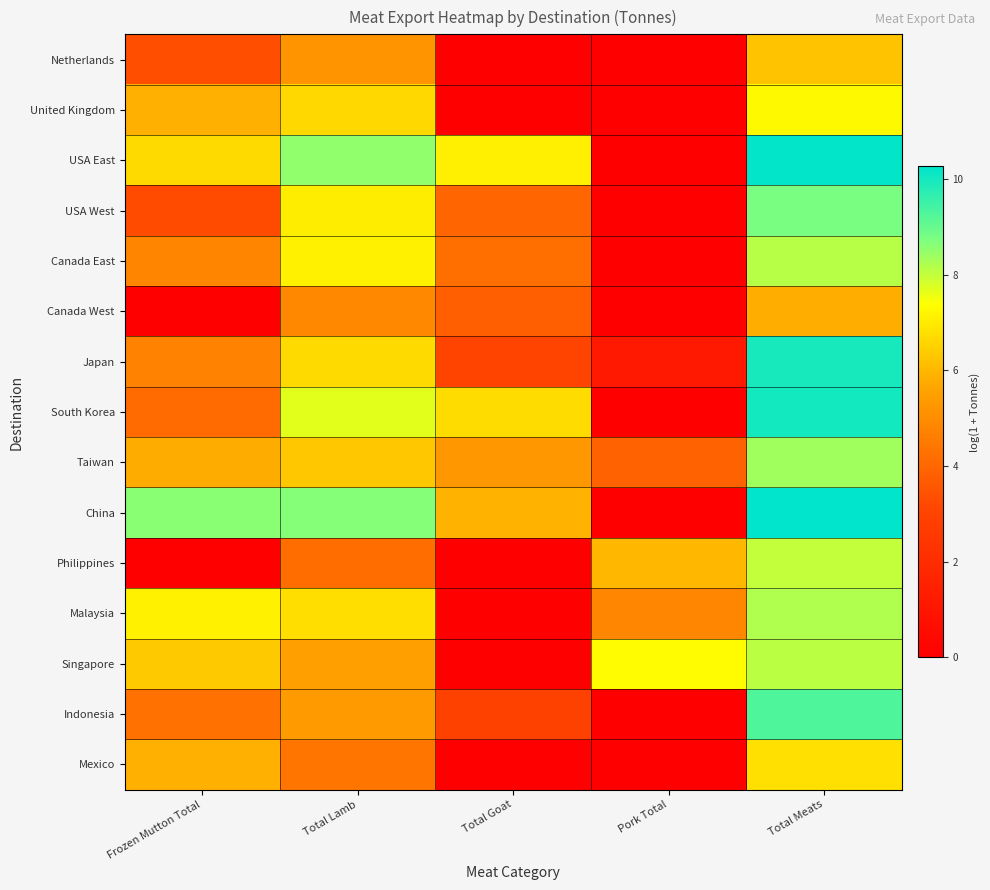

What is the spread (max minus min) of values at Frozen Mutton Total?

8.6